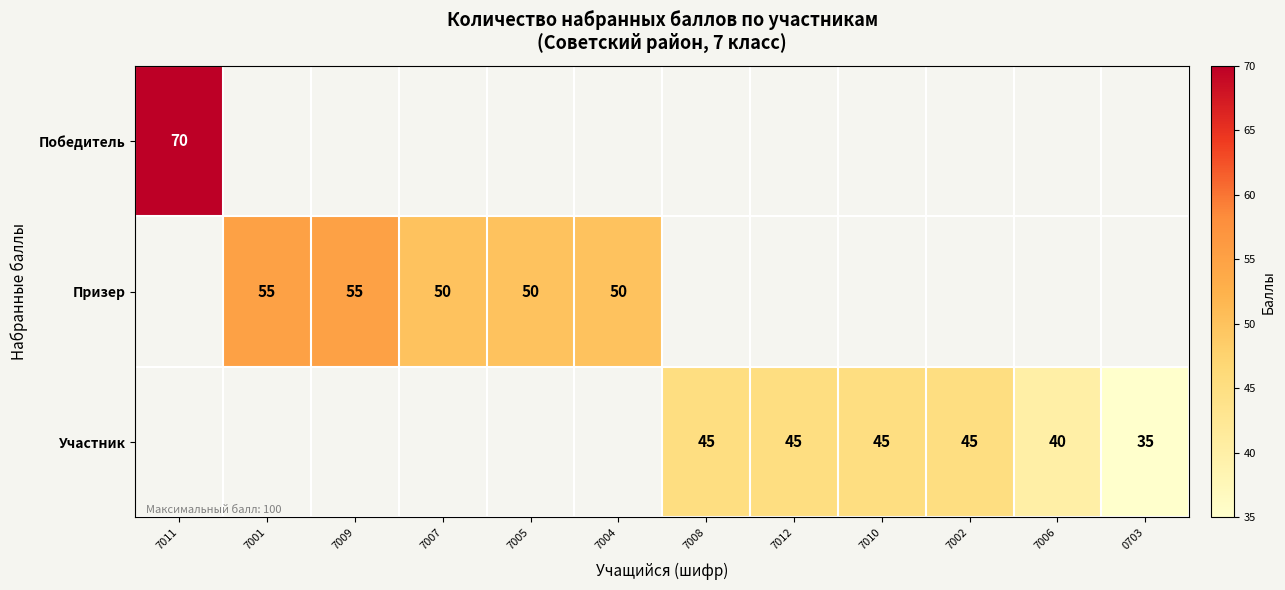

Is it true that Призер equals 18 at 7007?

False